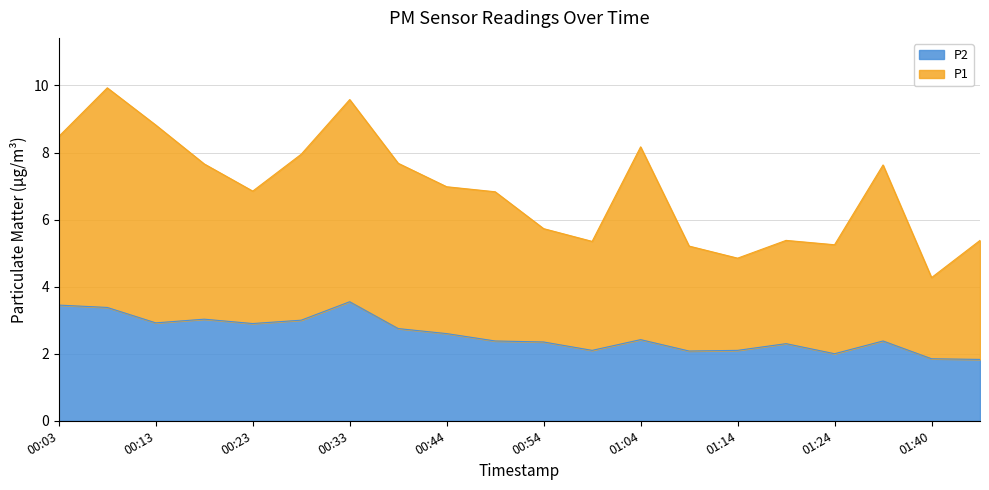

Does the chart have visible grid lines?

Yes